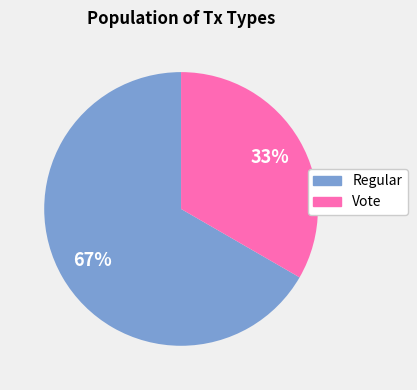

To the nearest percent, what is the average slice percentage?

50%